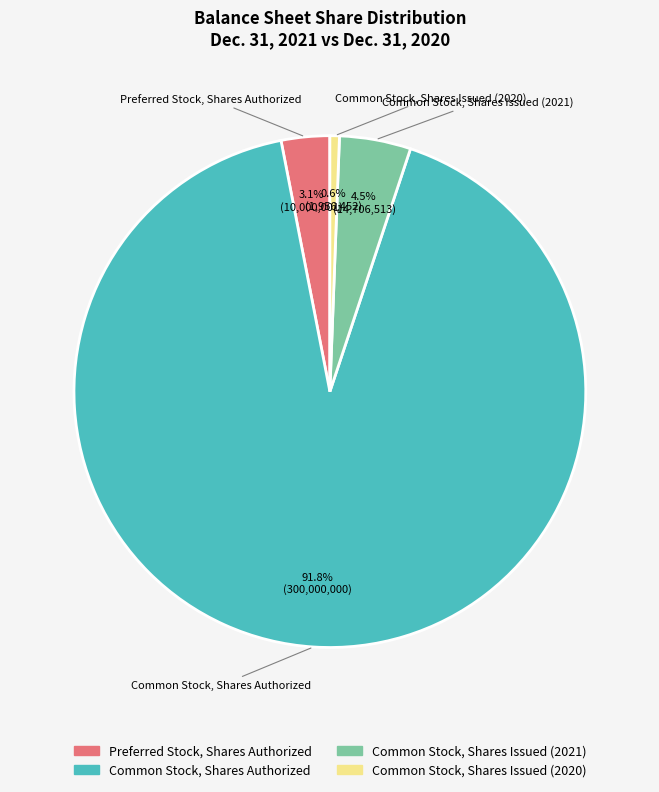

Does any single category account for the majority?

Yes